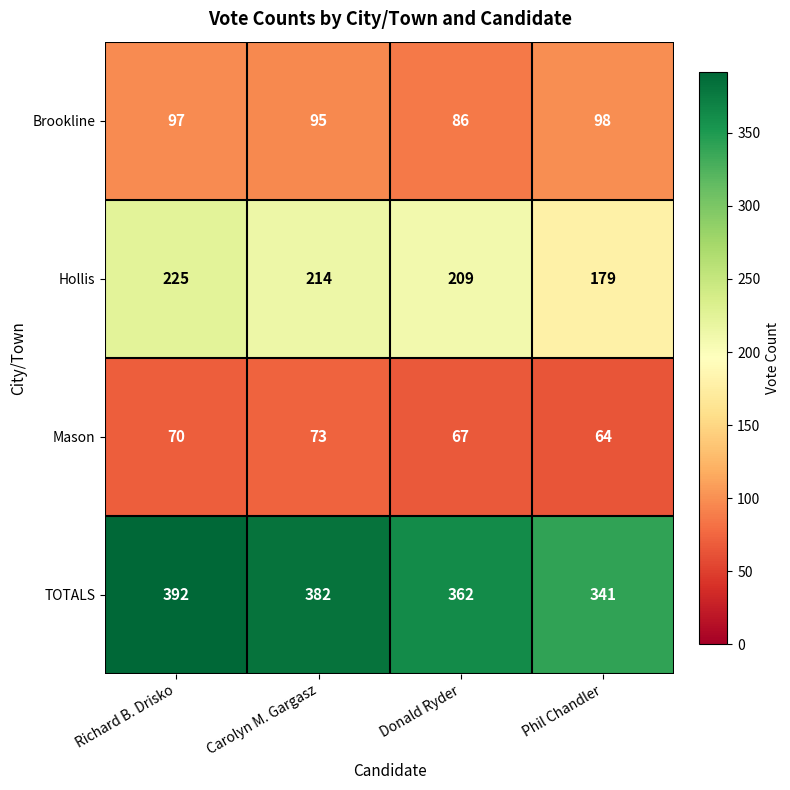

How many categories are shown in the chart?

4